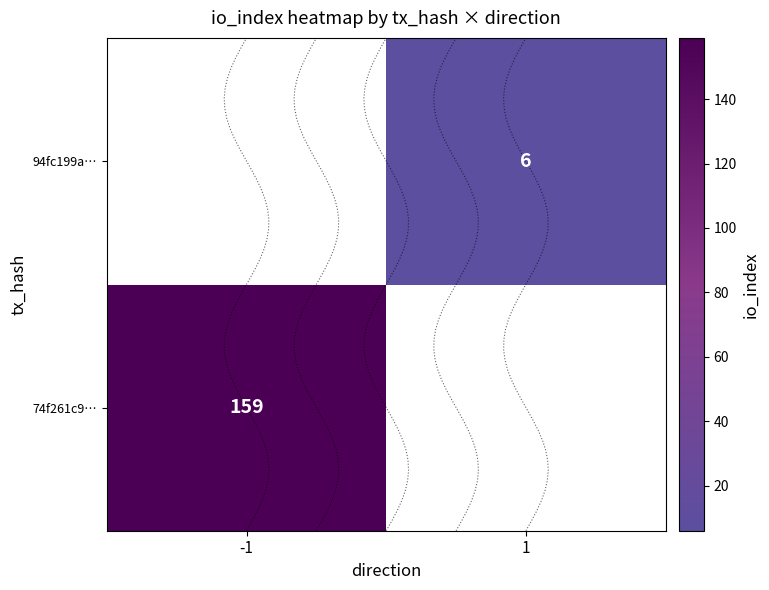

How many values in 94fc199a… are above zero?

1